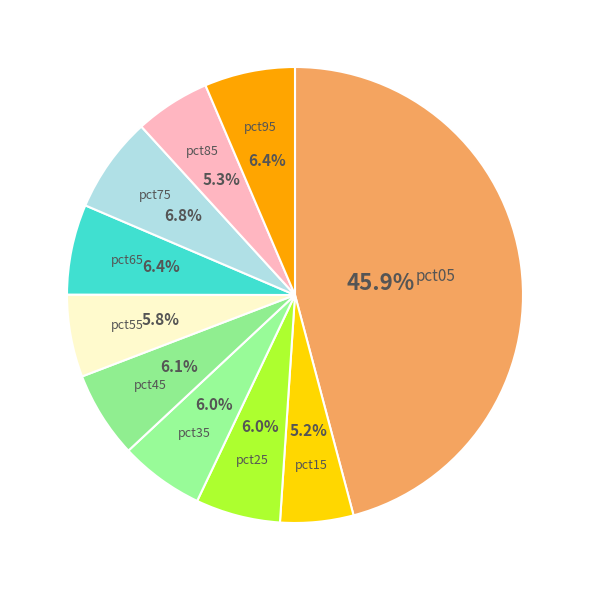

Is there a majority slice in this chart?

No